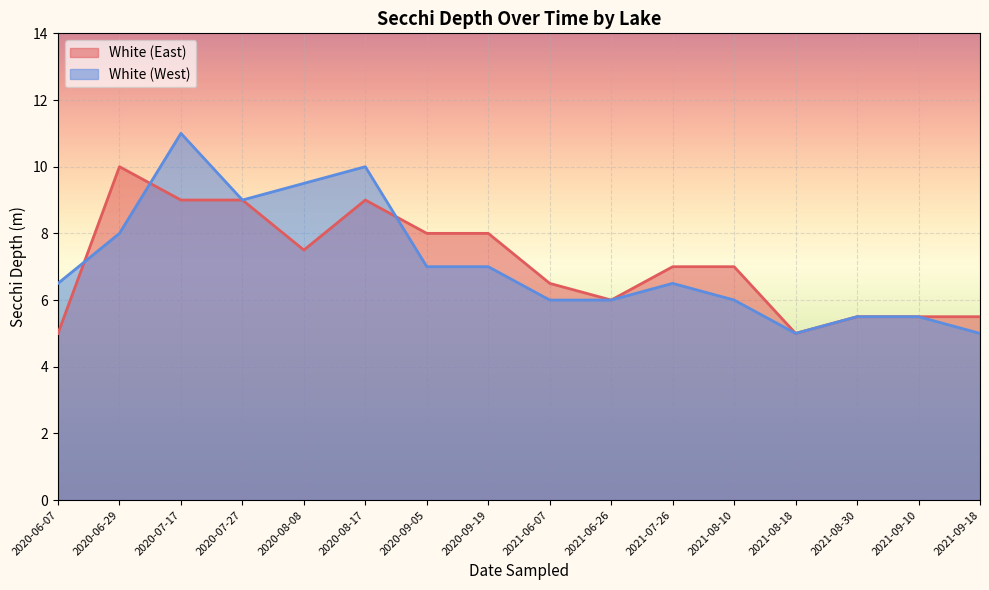

The value of White (East) at 2020-09-05 is 12.6. True or false?

False